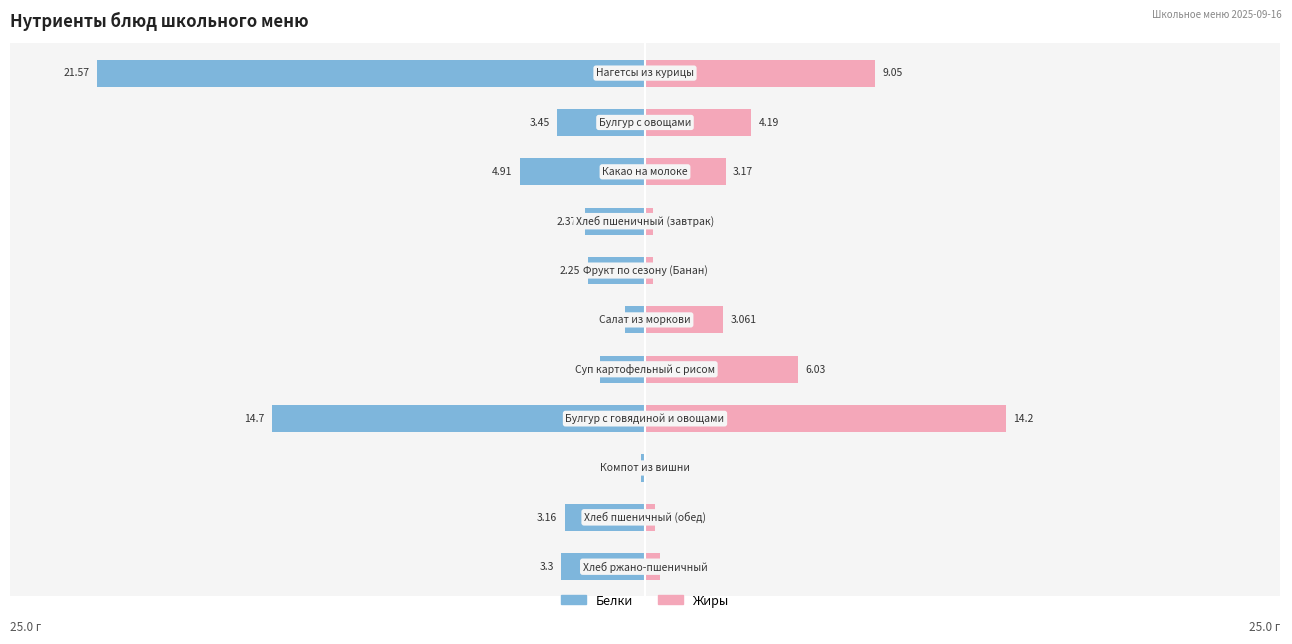

Between 3 and 8, which series saw the biggest shift?

Белки